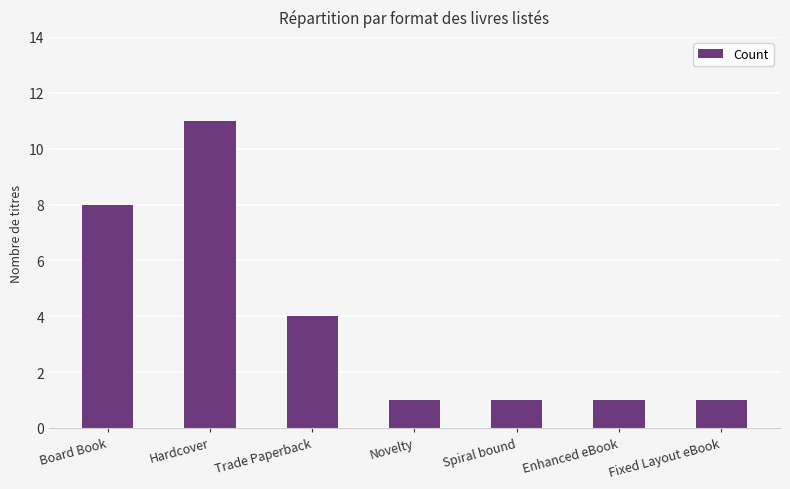

True or false: the data shows 1 at Fixed Layout eBook.

True